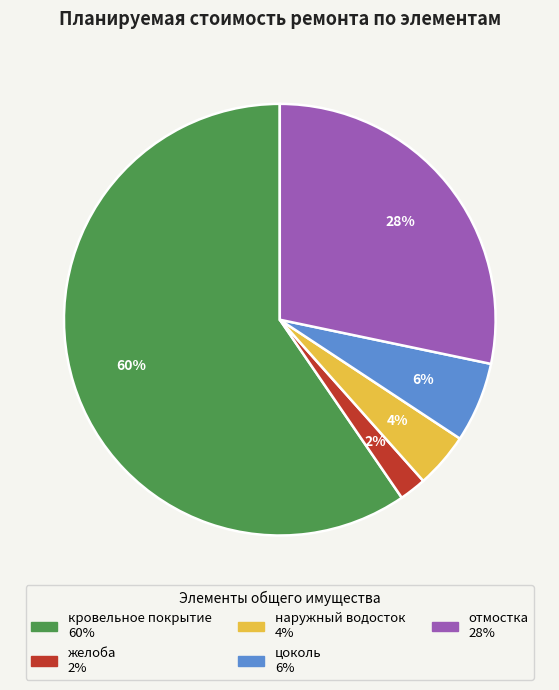

Which category has the smallest portion of the pie?

желоба